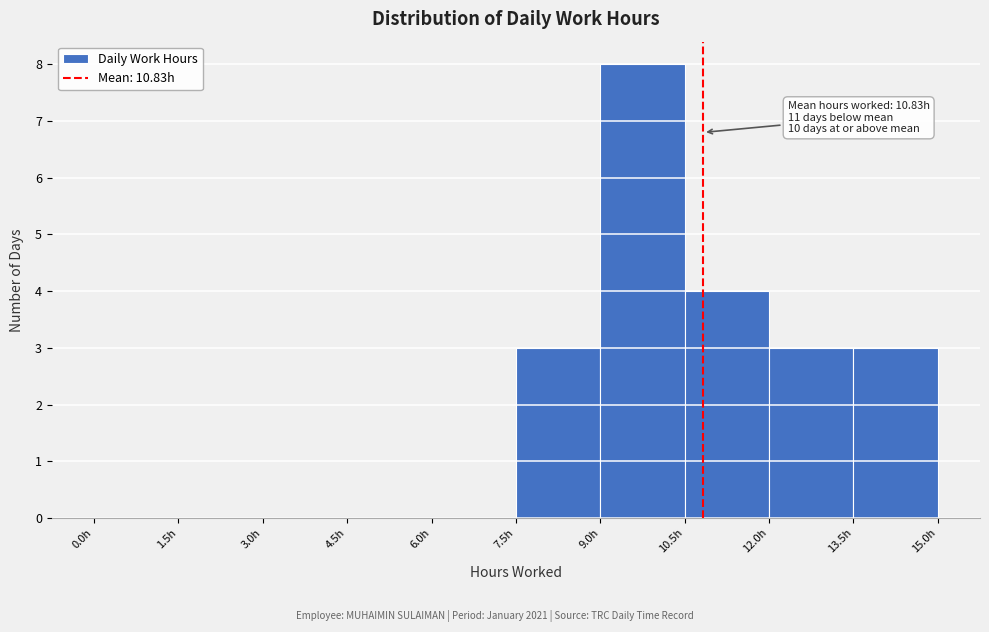

Which range on the x-axis has the tallest bar?

9.0 to 10.5